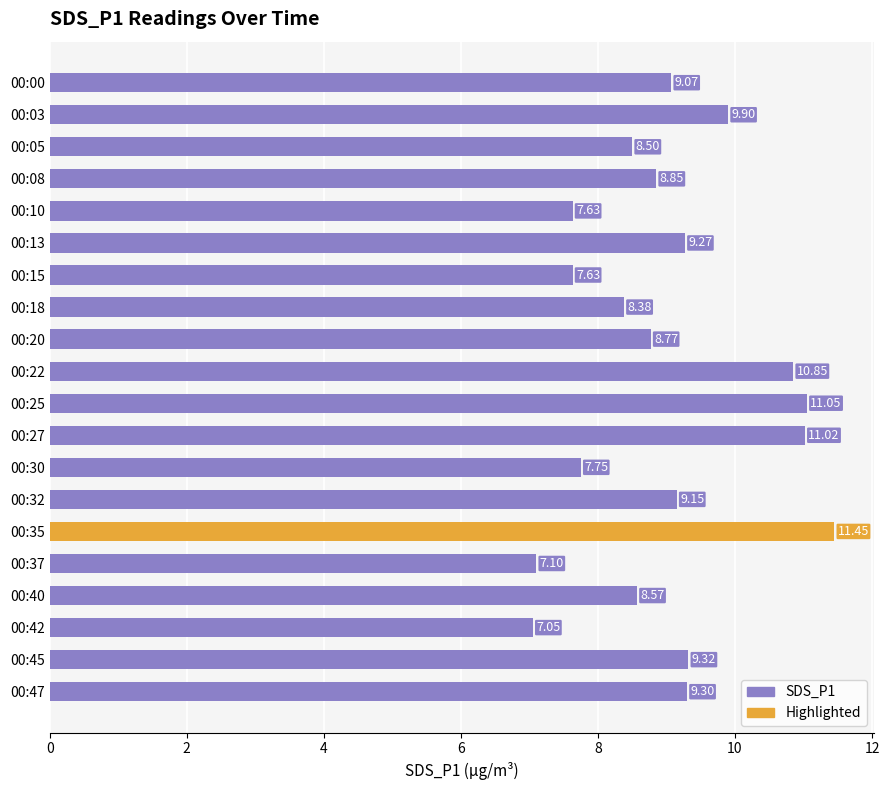

Are the bars grouped side by side (vs. stacked)?

No